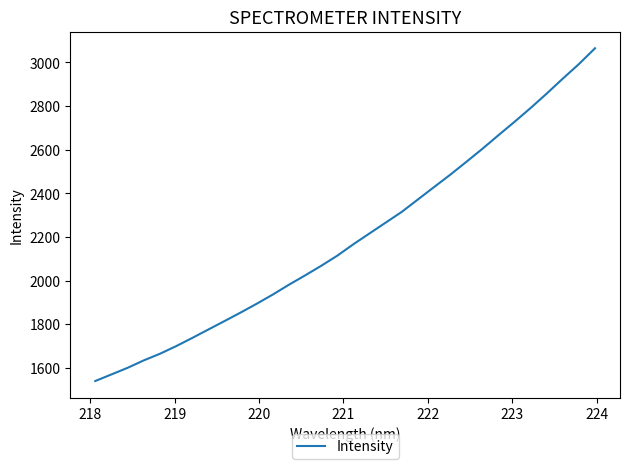

What is the maximum value shown in the chart?

3064.6